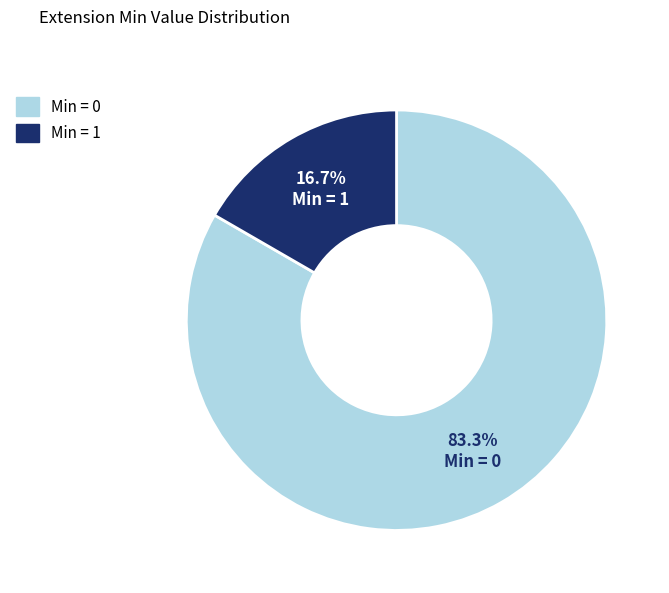

Does any single category account for the majority?

Yes